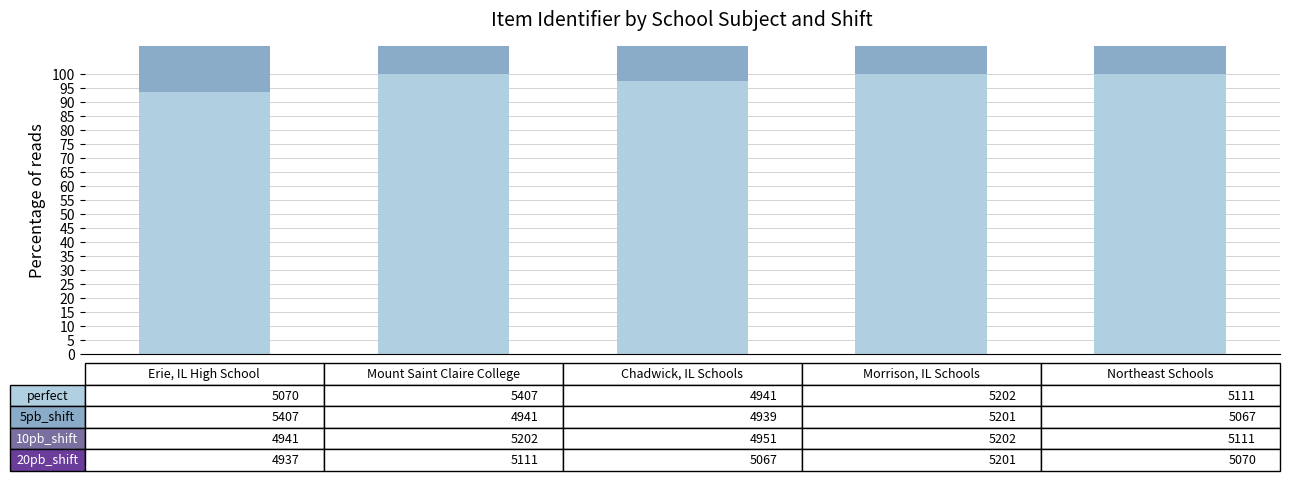

What is the spread (max minus min) of values at 2?

2.5